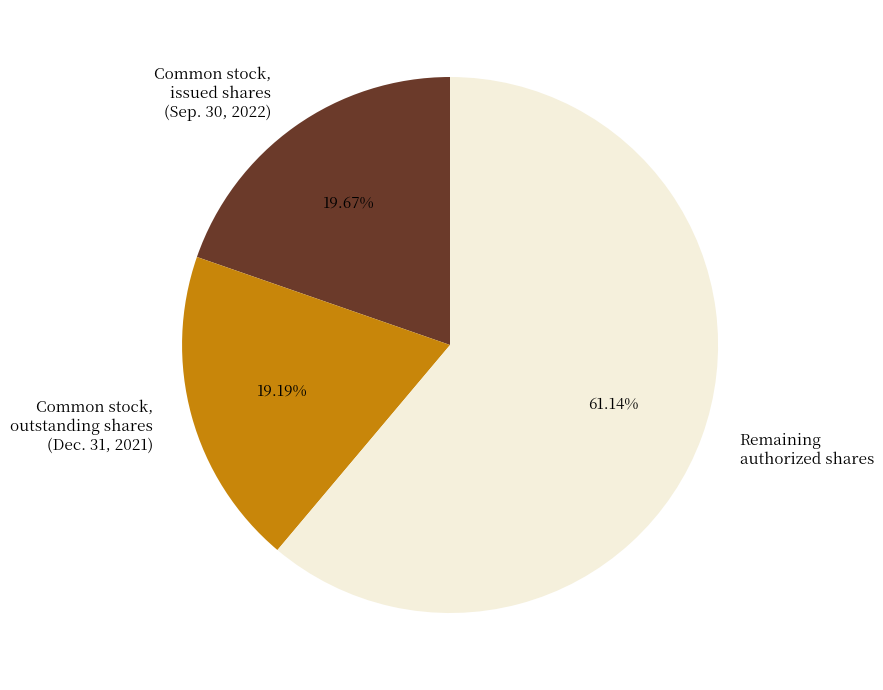

What is the ratio of the value at Common stock, outstanding shares (Dec. 31, 2021) to the value at Common stock, issued shares (Sep. 30, 2022)?

1.0